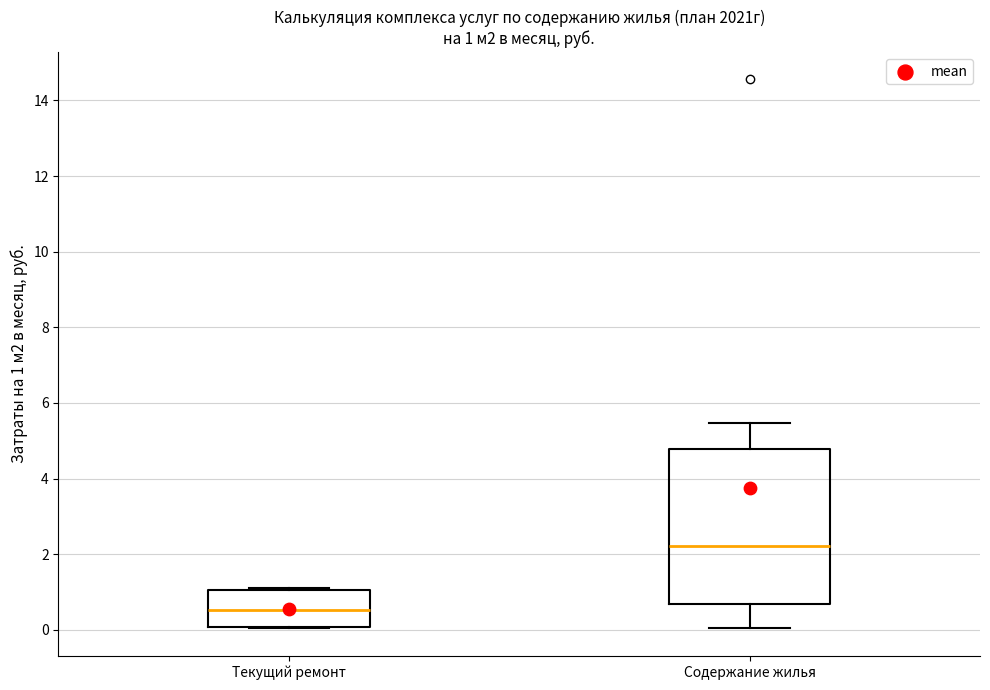

Which box's median line is the lowest?

Текущий ремонт